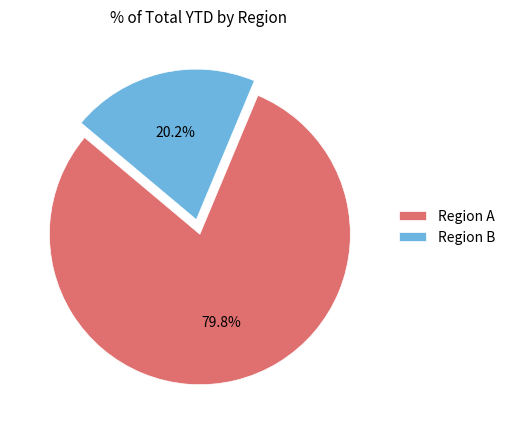

What is the largest slice in the pie chart?

Region A